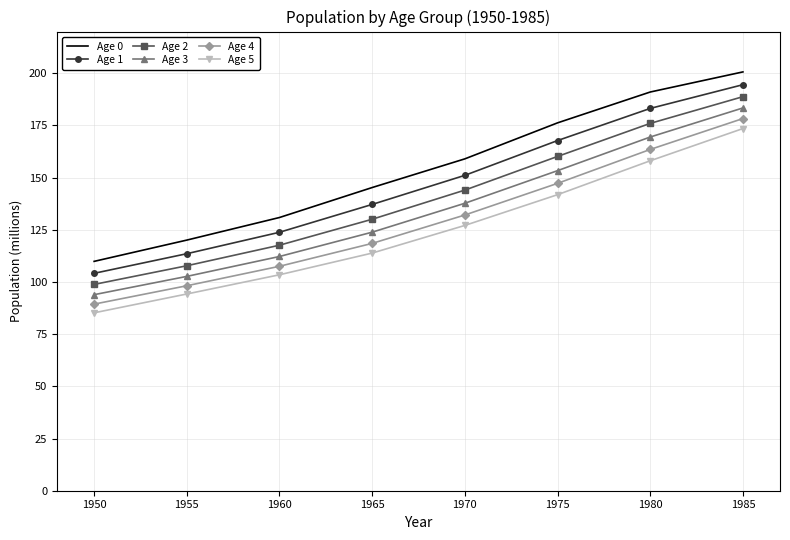

What is the difference between the second highest and second lowest values in the Age 4 series?

65.3